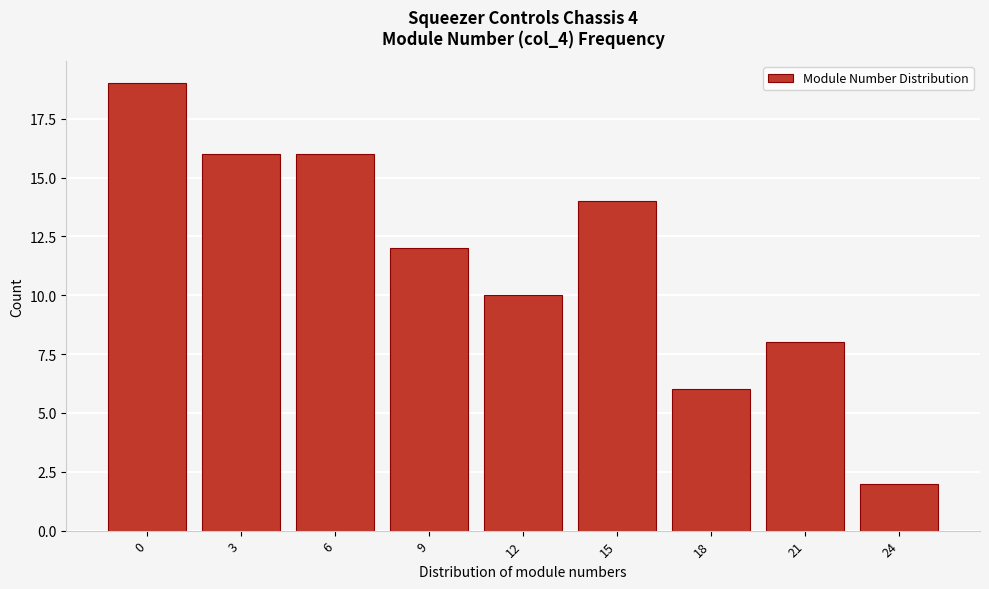

Reading right to left, extract all data points from this chart.

2	8	6	14	10	12	16	16	19